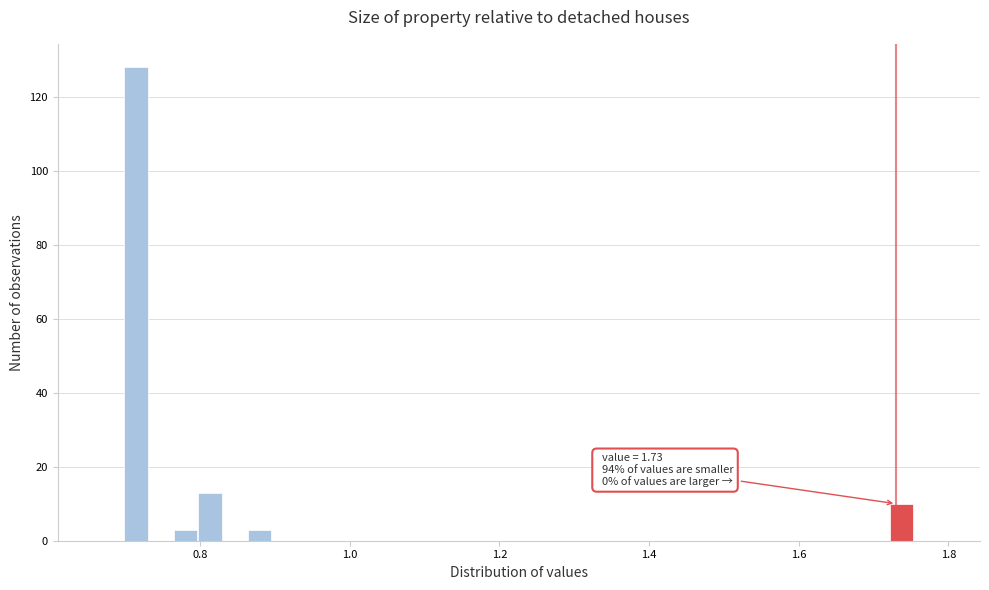

Read against the x-axis, roughly where is the centre of the tallest bar?

0.72